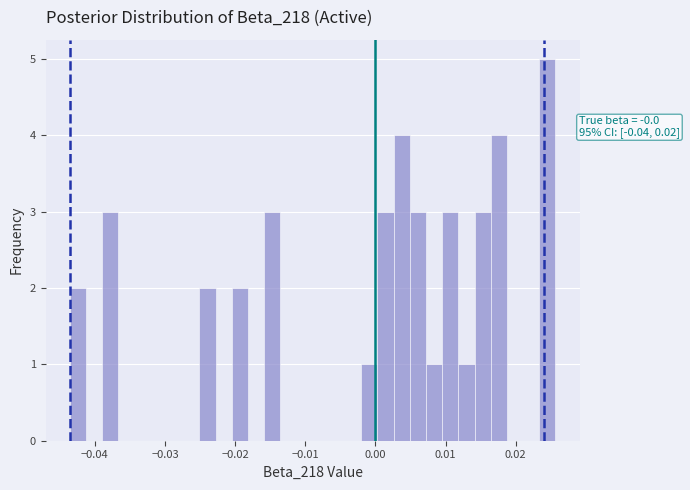

Read against the x-axis, roughly where is the centre of the tallest bar?

0.025